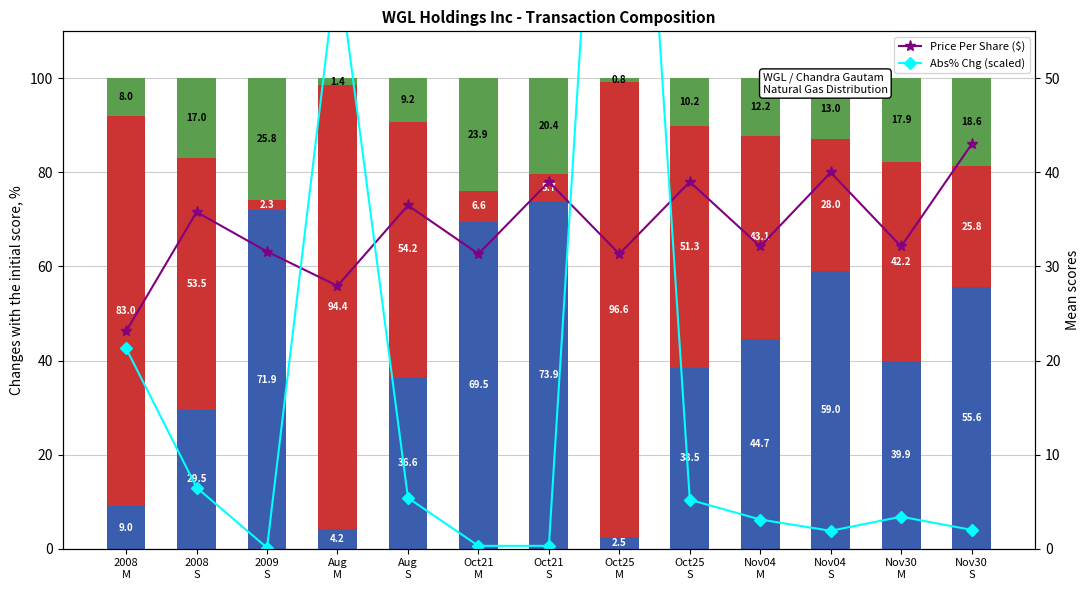

What is the label of the 11th bar from the left?

Nov04
S